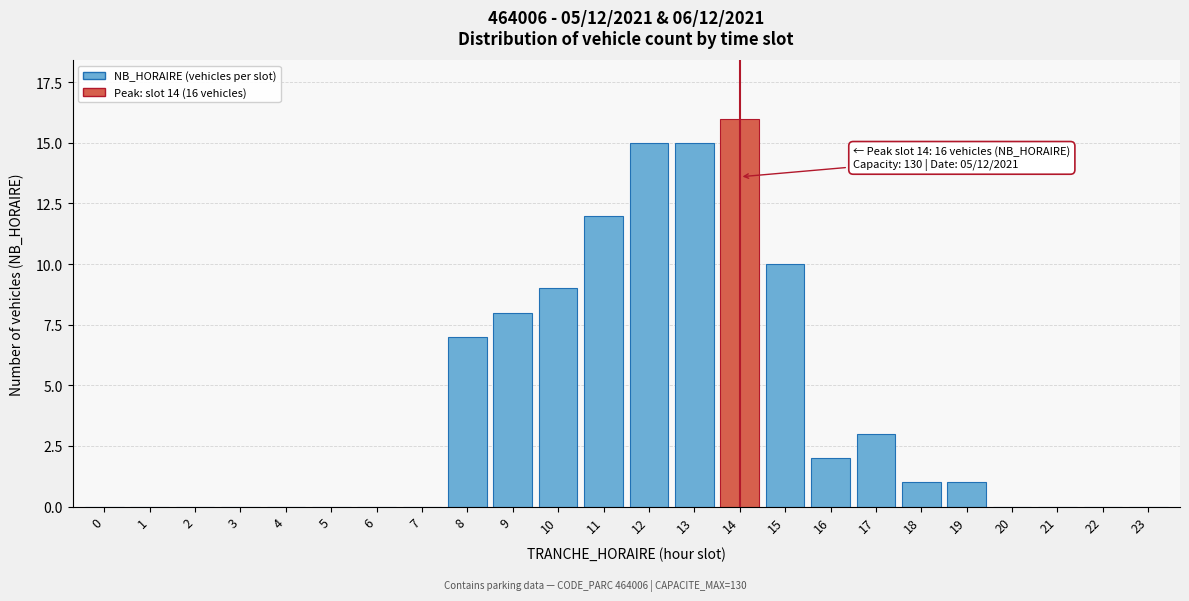

Reading left to right, extract all data points from this chart.

0=0	1=0	2=0	3=0	4=0	5=0	6=0	7=0	8=7	9=8	10=9	11=12	12=15	13=15	14=16	15=10	16=2	17=3	18=1	19=1	20=0	21=0	22=0	23=0